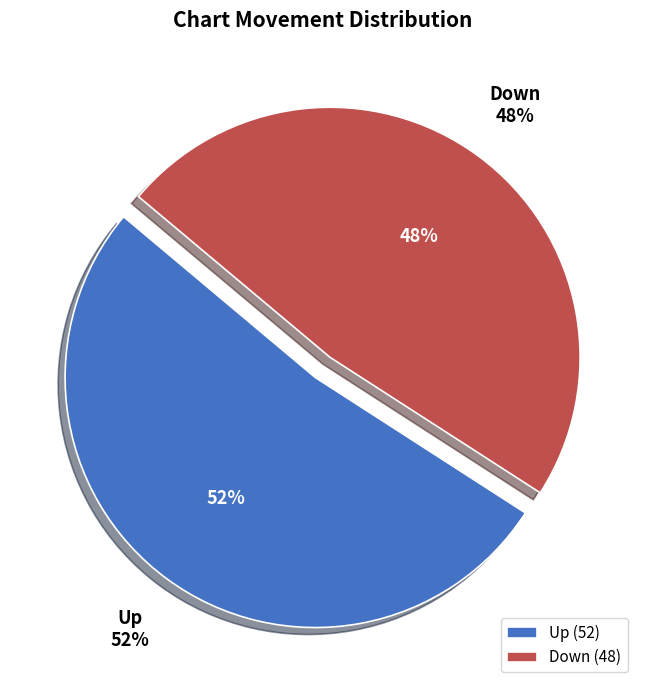

What portion of the pie excludes down?

52.0%